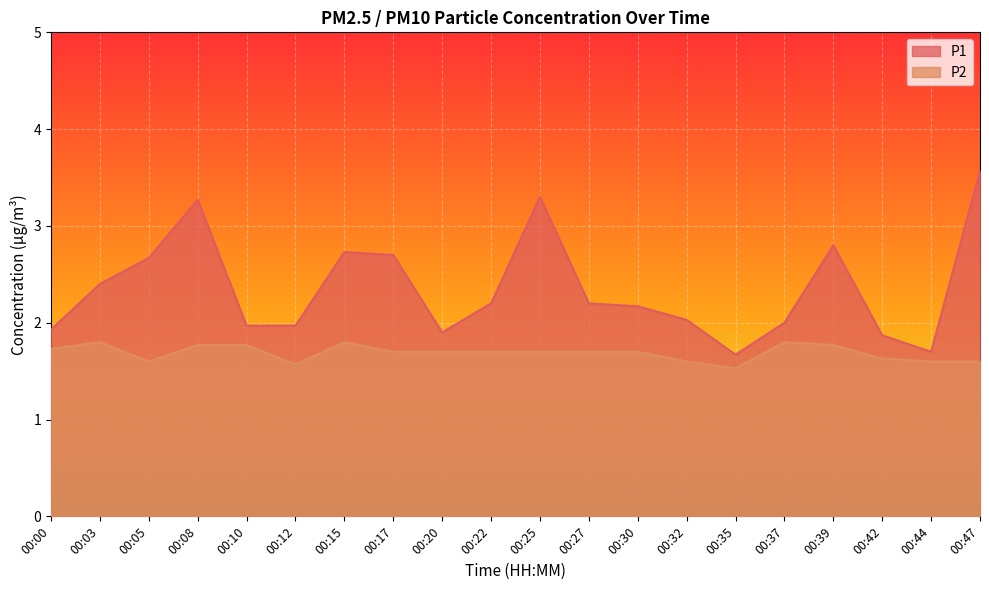

True or false: P1 and P2 intersect in this chart.

False